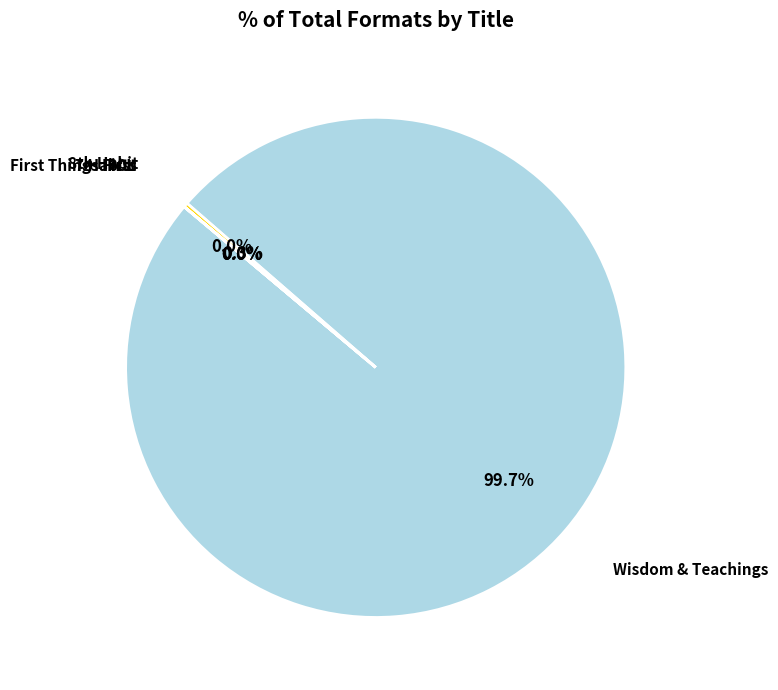

Does any single category account for the majority?

Yes